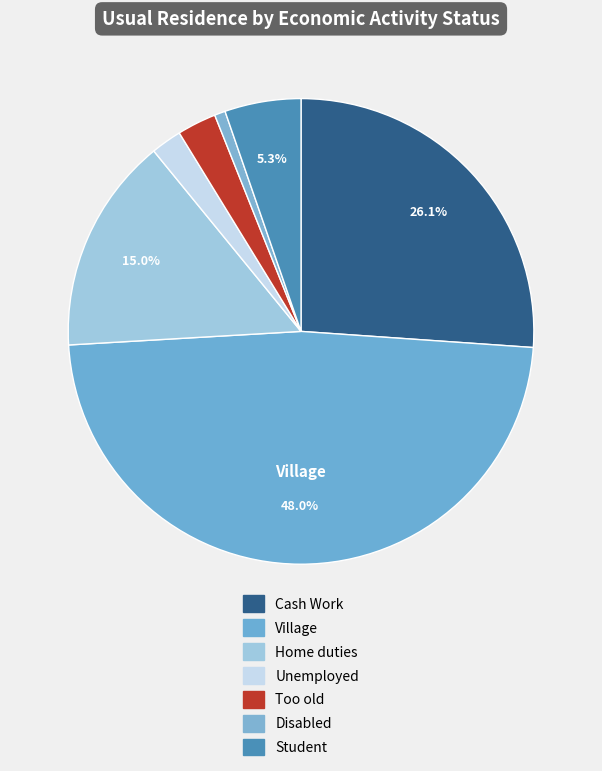

Does Disabled represent more than half of the total?

No